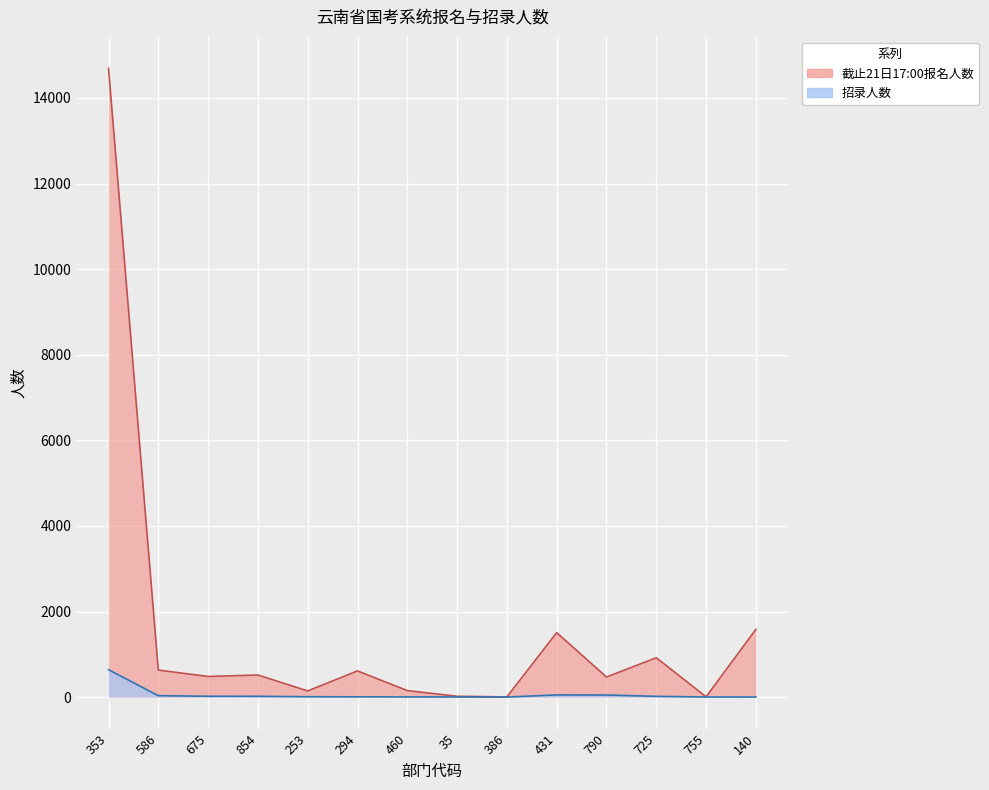

Reading right to left, transcribe all the data shown in this chart.

截止21日17:00报名人数: 140=1583	755=7	725=919	790=469	431=1506	386=5	35=19	460=152	294=612	253=144	854=516	675=482	586=631	353=14692
招录人数: 140=1	755=2	725=18	790=48	431=51	386=1	35=2	460=4	294=7	253=9	854=19	675=20	586=33	353=640